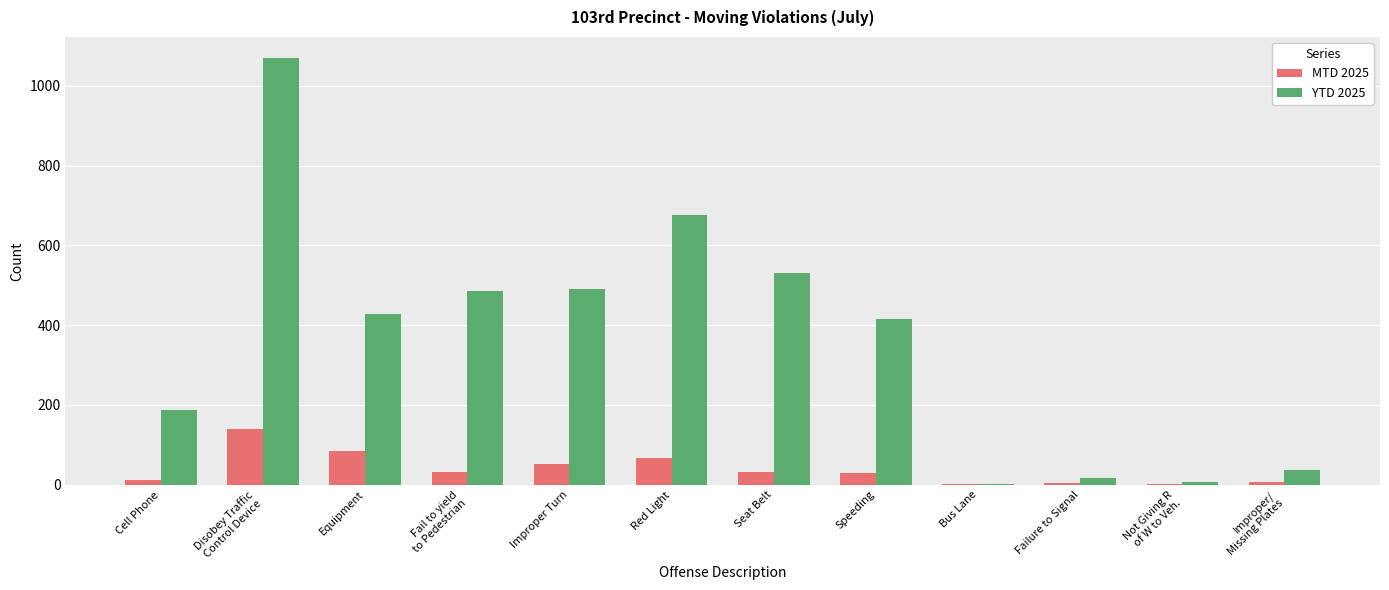

Which series has the largest total across all categories?

YTD 2025